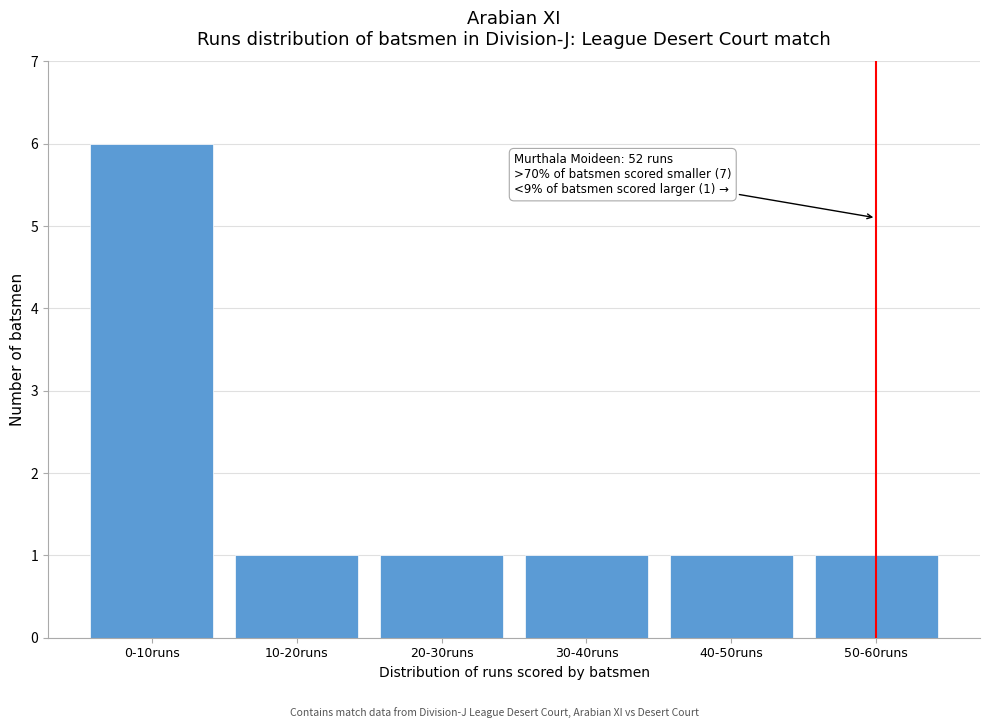

Reading left to right, what are all the values shown in this chart?

6	1	1	1	1	1